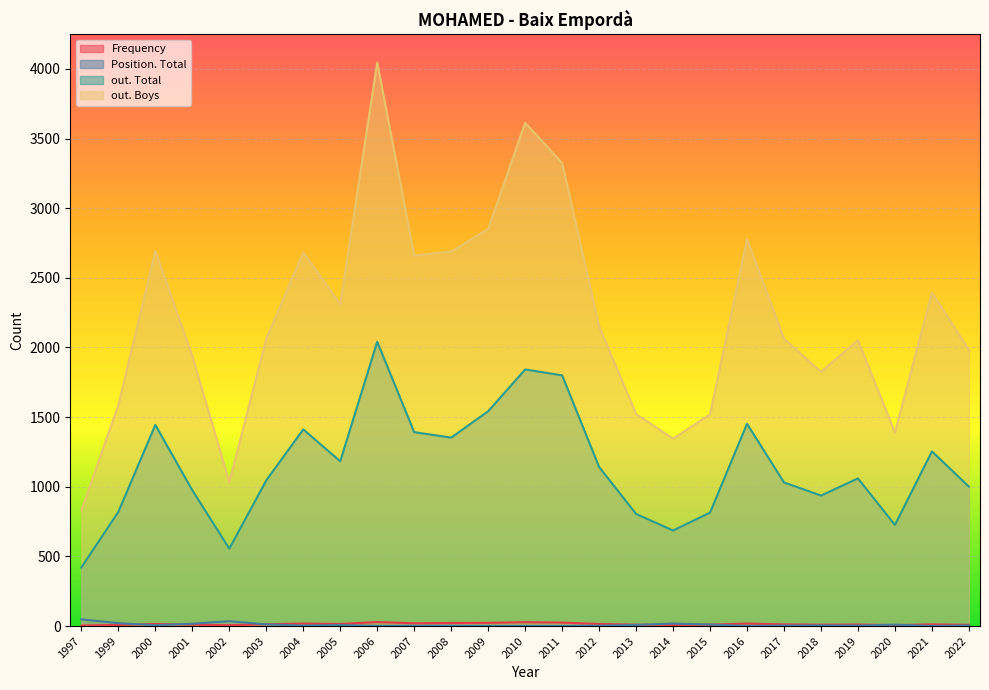

Which label corresponds to the largest value in the chart?

2006